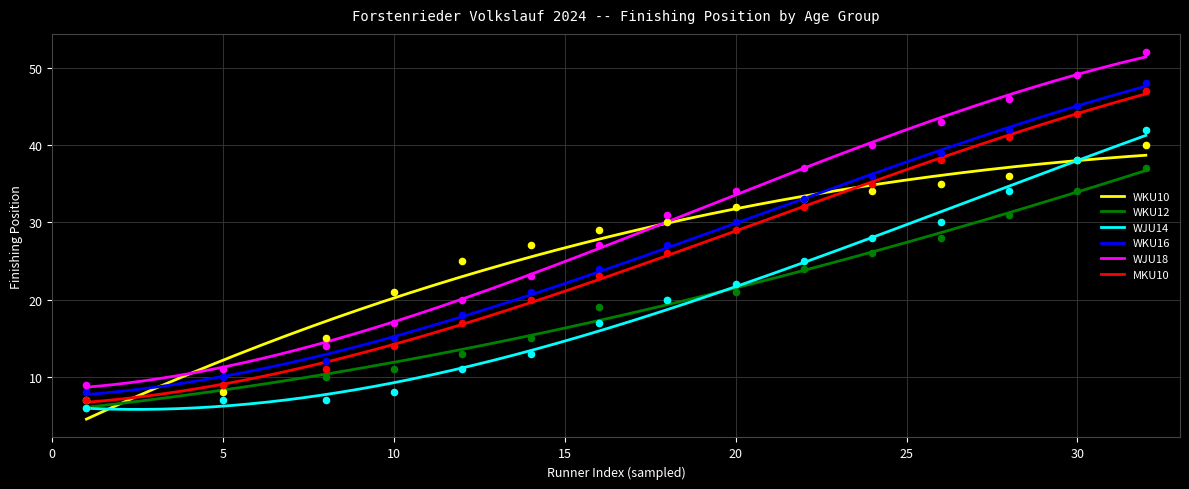

What are all the series names shown in the legend?

WKU10, WKU12, WJU14, WKU16, WJU18, MKU10